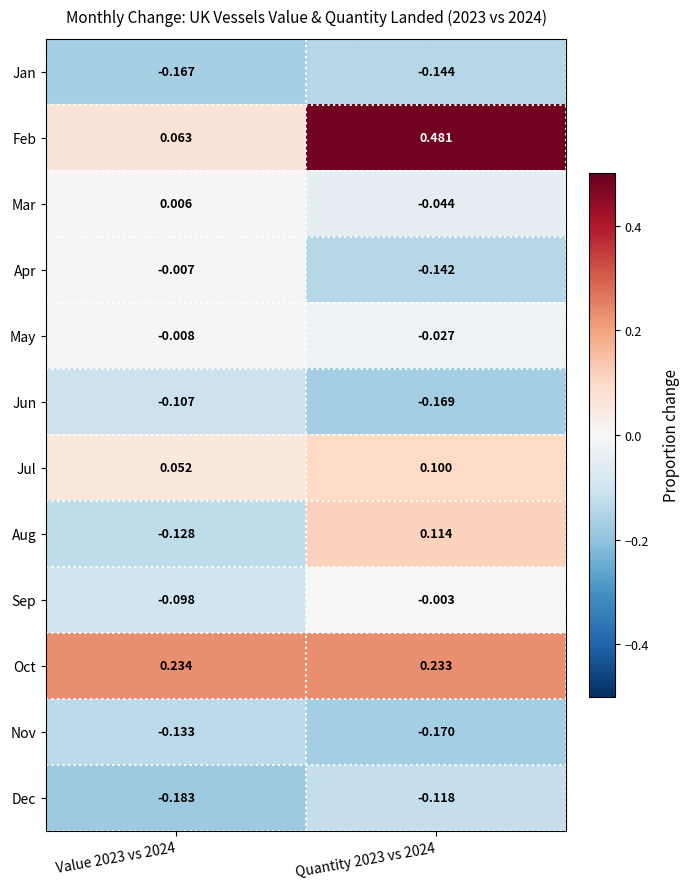

Rank the series by their maximum value, from highest to lowest.

Feb, Oct, Aug, Jul, Mar, Sep, Apr, May, Jun, Dec, Nov, Jan